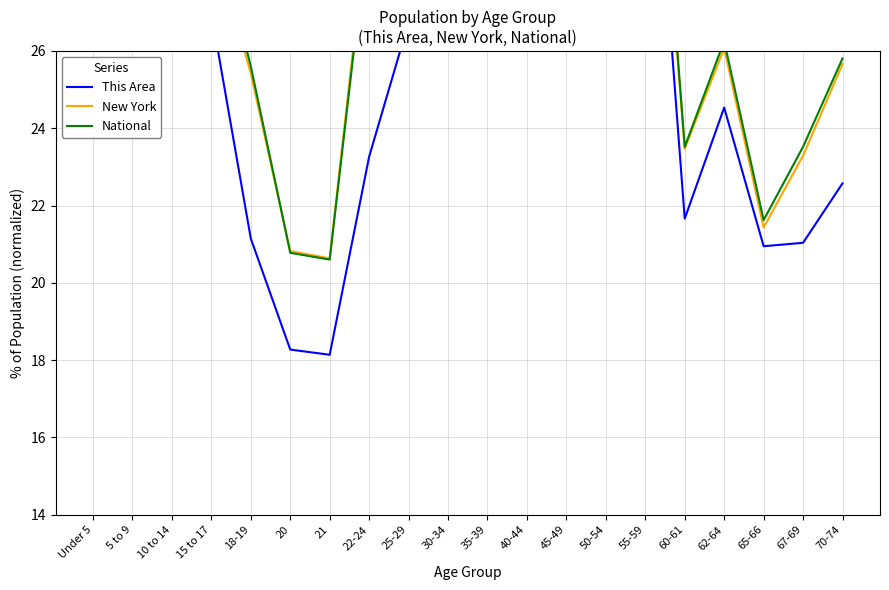

The value of This Area at 5 to 9 is 32.0. True or false?

True